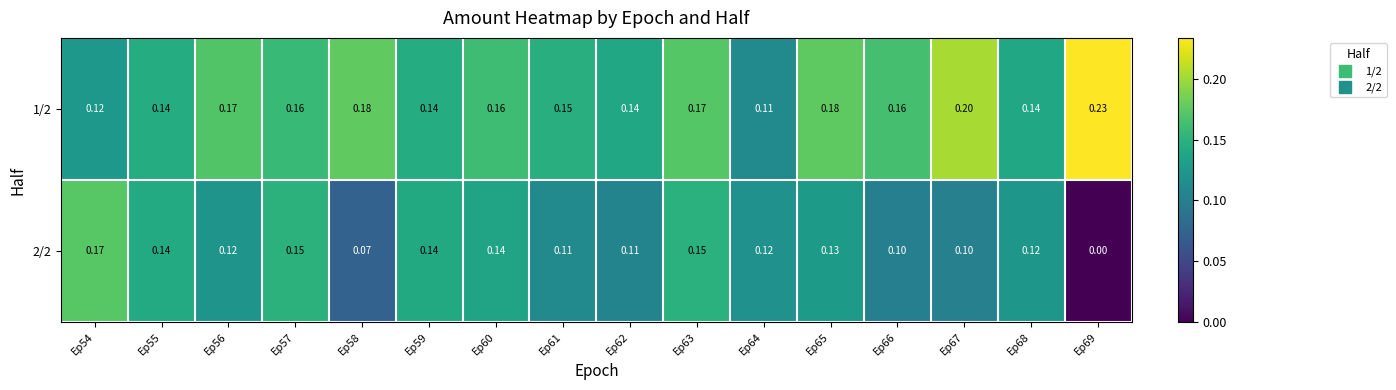

Which series has the largest range (max minus min)?

2/2